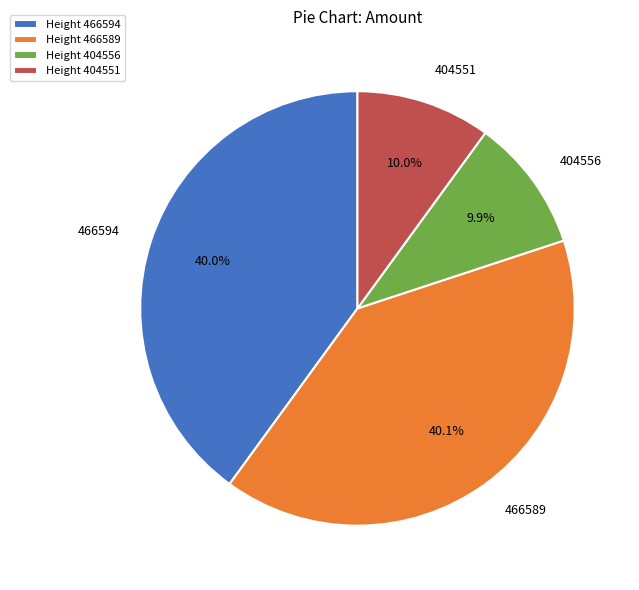

The 404556 slice represents 10% of the pie. True or false?

True